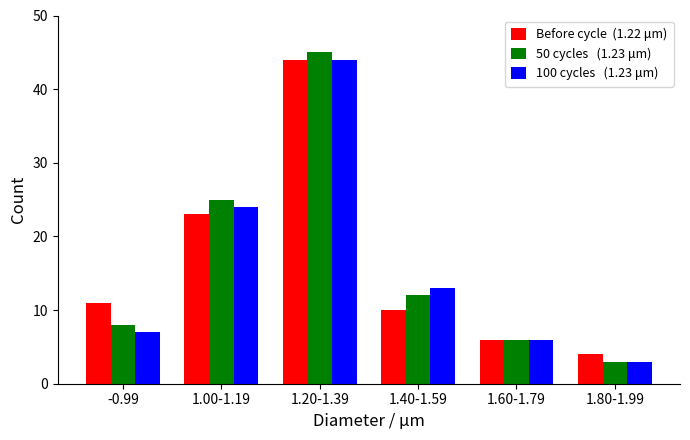

What is the spread (max minus min) of values at 1.40-1.59?

3